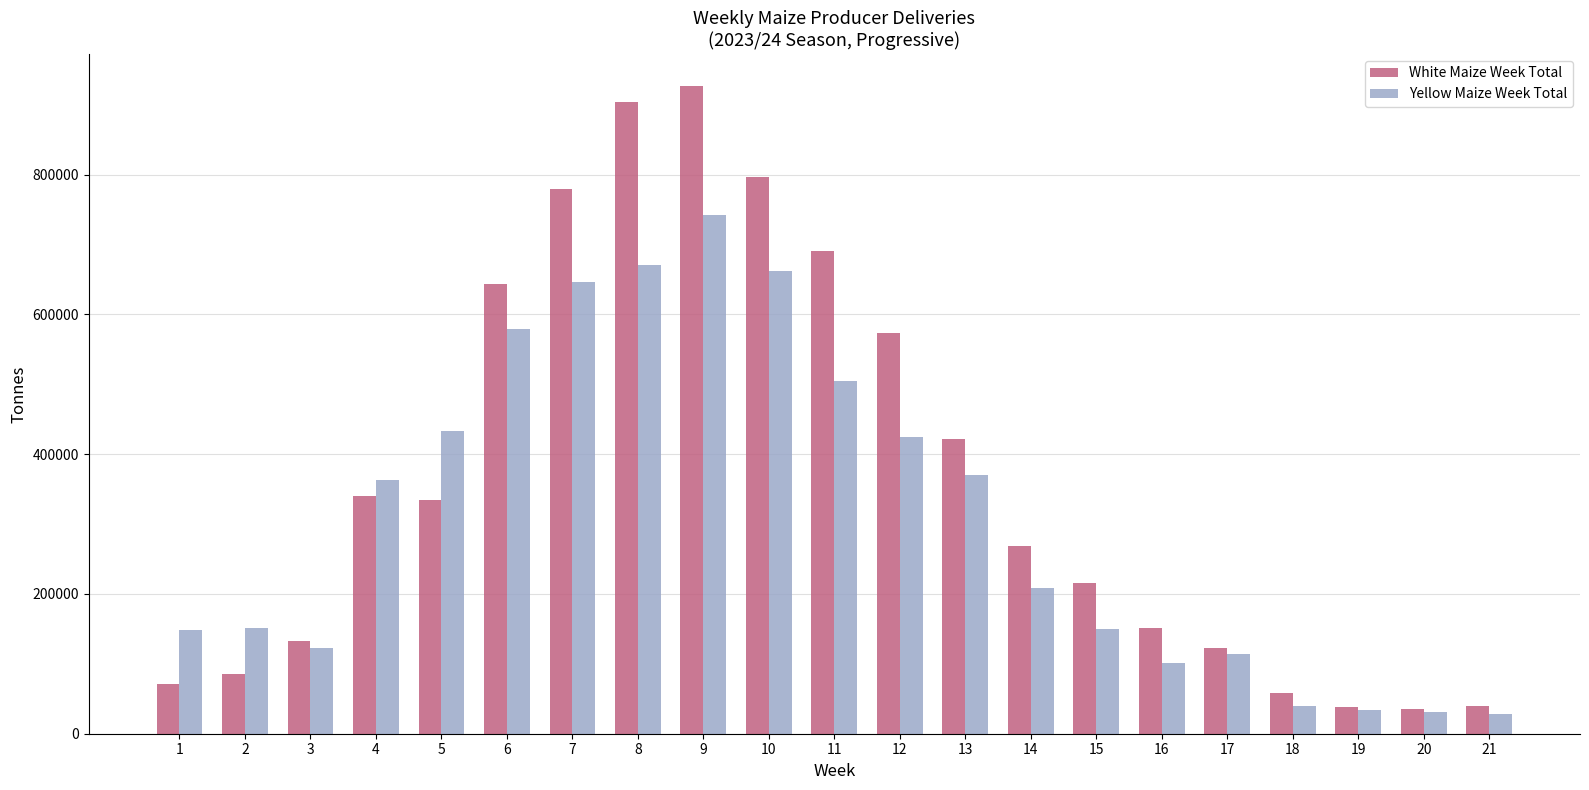

What is the difference between the maximum and minimum values in the White Maize Week Total series?

891367